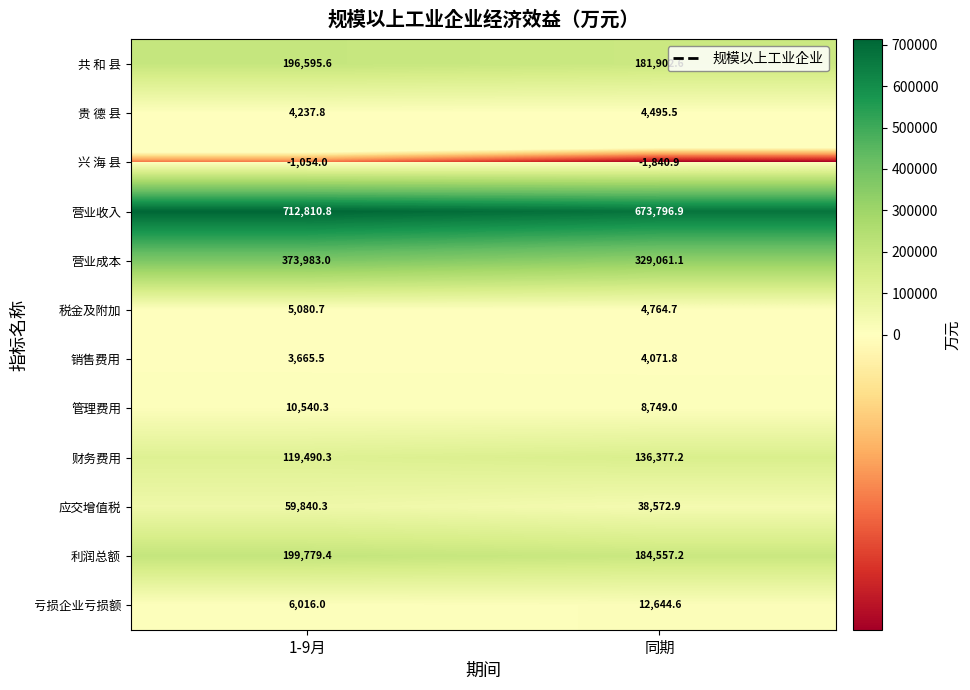

Which series has the largest total across all categories?

营业收入